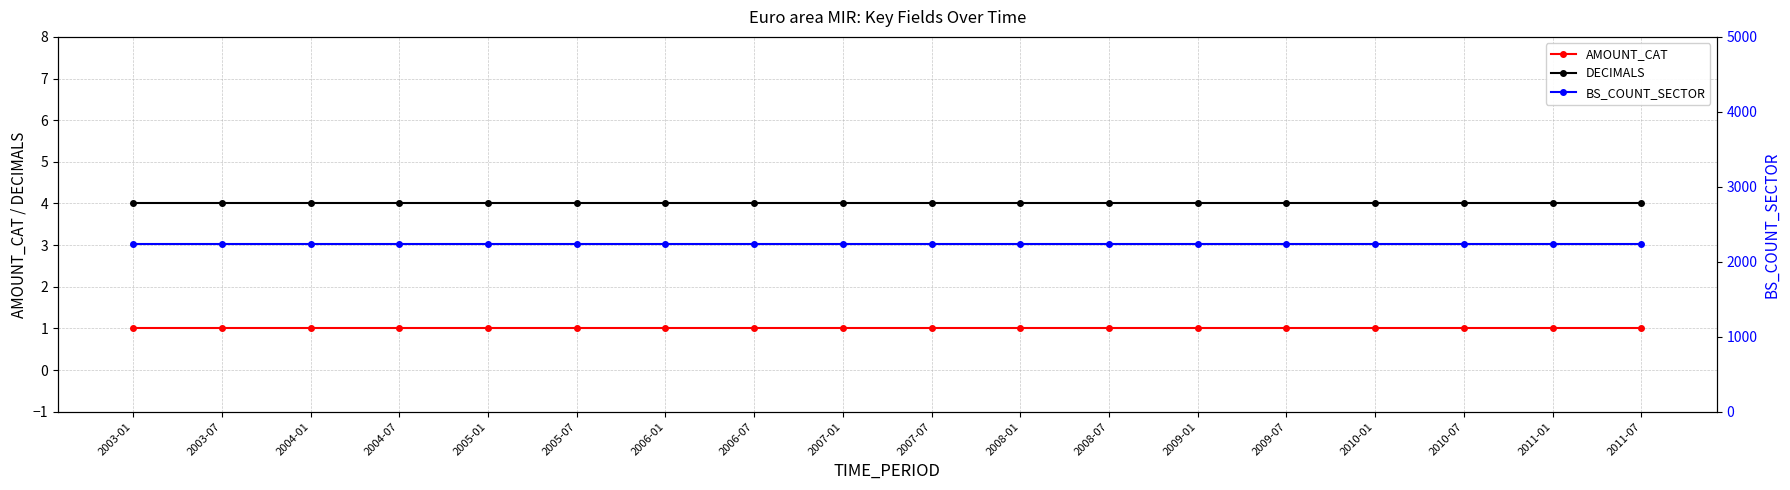

Reading left to right, what are all the values shown in this chart?

AMOUNT_CAT: 2003-01=1	2003-07=1	2004-01=1	2004-07=1	2005-01=1	2005-07=1	2006-01=1	2006-07=1	2007-01=1	2007-07=1	2008-01=1	2008-07=1	2009-01=1	2009-07=1	2010-01=1	2010-07=1	2011-01=1	2011-07=1
DECIMALS: 2003-01=4	2003-07=4	2004-01=4	2004-07=4	2005-01=4	2005-07=4	2006-01=4	2006-07=4	2007-01=4	2007-07=4	2008-01=4	2008-07=4	2009-01=4	2009-07=4	2010-01=4	2010-07=4	2011-01=4	2011-07=4
BS_COUNT_SECTOR: 2003-01=2240	2003-07=2240	2004-01=2240	2004-07=2240	2005-01=2240	2005-07=2240	2006-01=2240	2006-07=2240	2007-01=2240	2007-07=2240	2008-01=2240	2008-07=2240	2009-01=2240	2009-07=2240	2010-01=2240	2010-07=2240	2011-01=2240	2011-07=2240